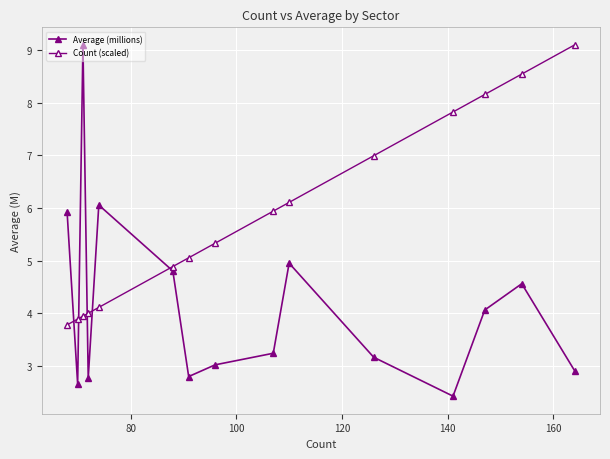

How many times do Count (scaled) and Average (millions) cross each other?

5